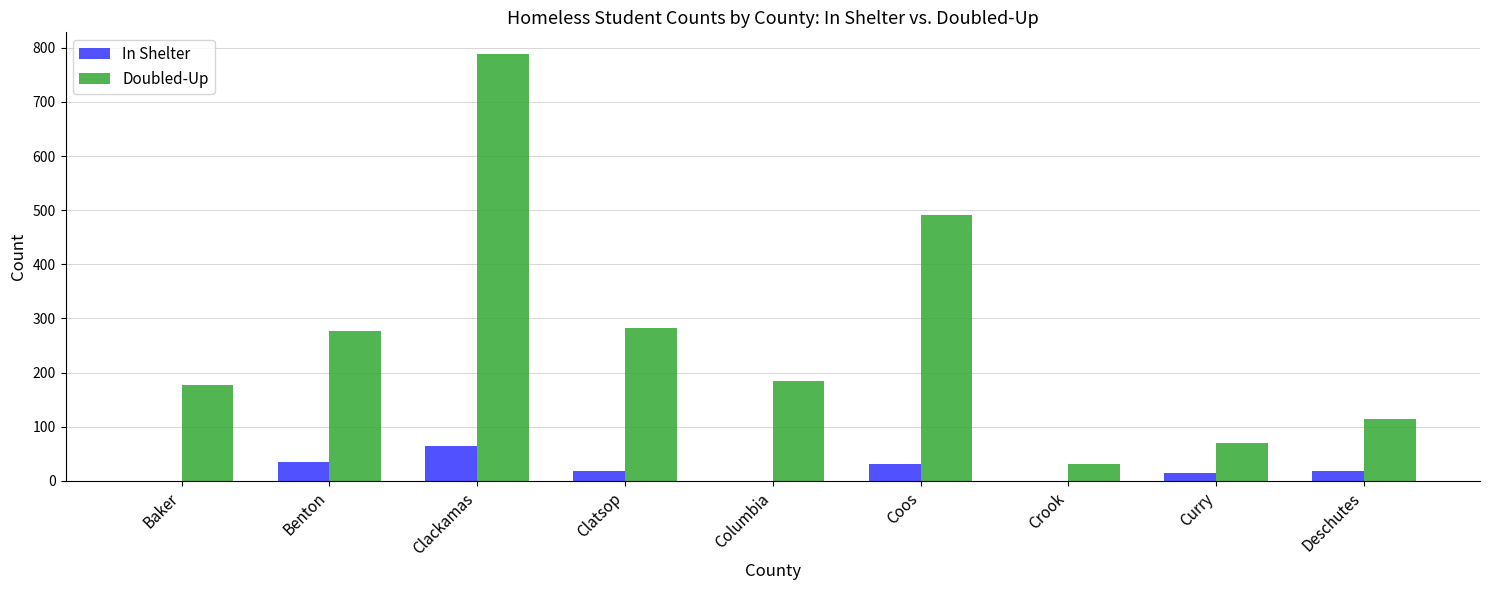

What is the average value of the In Shelter series?

20